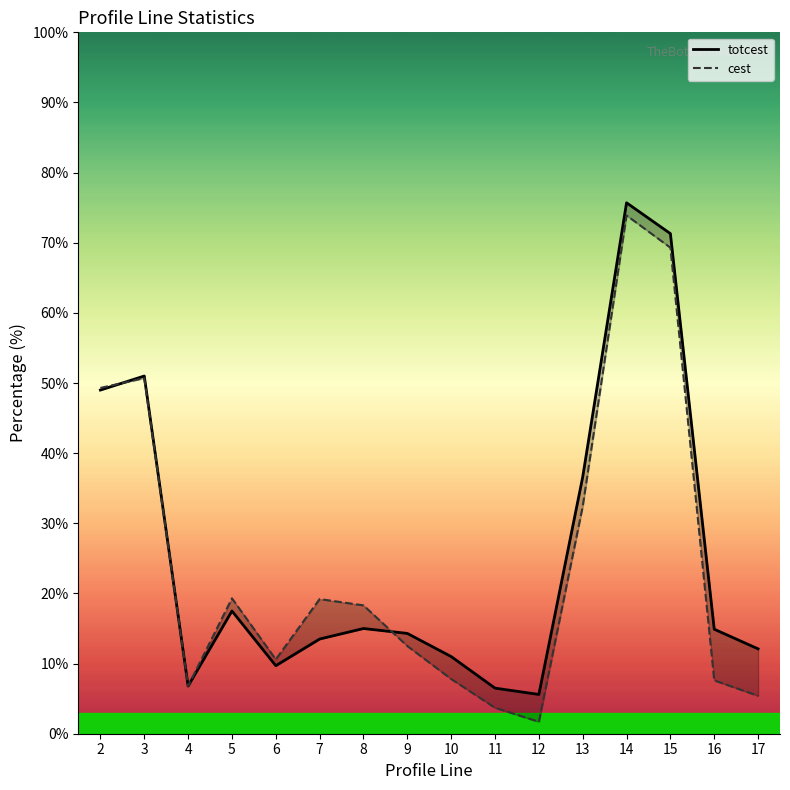

Reading left to right, transcribe all the data shown in this chart.

totcest: 2=49.0	3=51.0	4=6.8	5=17.5	6=9.7	7=13.5	8=15.0	9=14.3	10=11.0	11=6.5	12=5.6	13=36.6	14=75.7	15=71.3	16=14.9	17=12.1
cest: 2=49.3	3=50.7	4=6.8	5=19.3	6=10.6	7=19.2	8=18.3	9=12.5	10=7.8	11=3.7	12=1.7	13=32.4	14=73.9	15=69.3	16=7.6	17=5.4